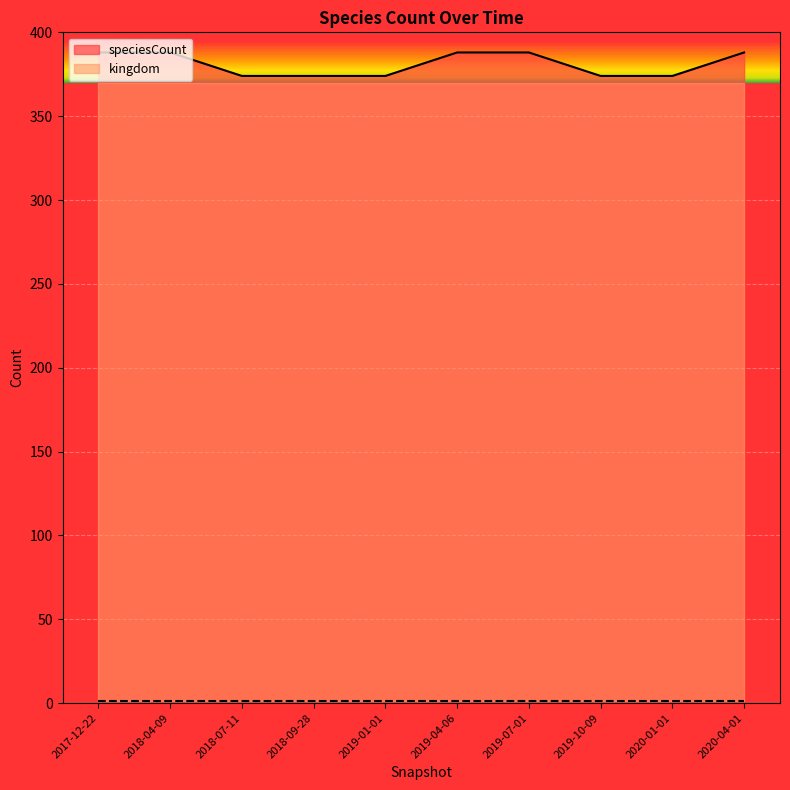

Reading left to right, extract all data points from this chart.

388	388	374	374	374	388	388	374	374	388